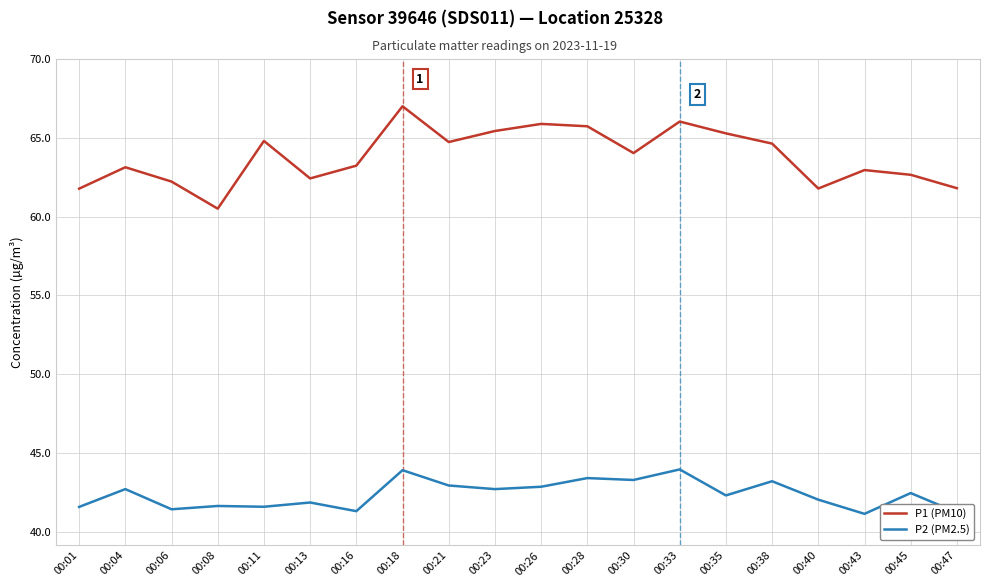

True or false: P1 (PM10) has more than 2 interior local peaks.

True